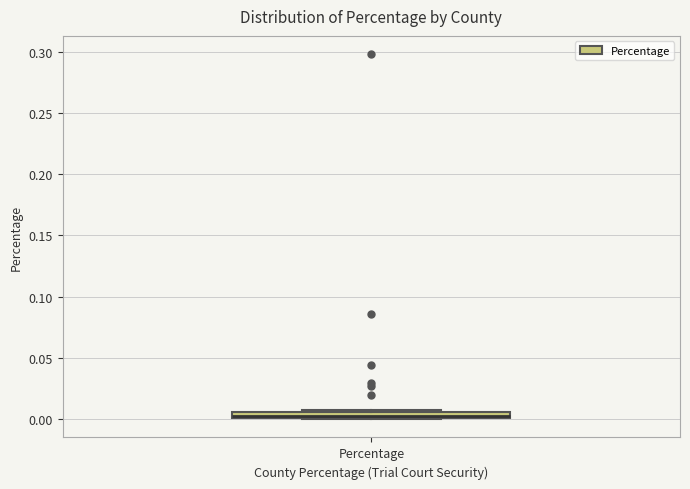

Where is the upper edge of the box for Percentage on the y-axis? The values are not printed on the chart, so give them approximately, as read against the axis.

0.005